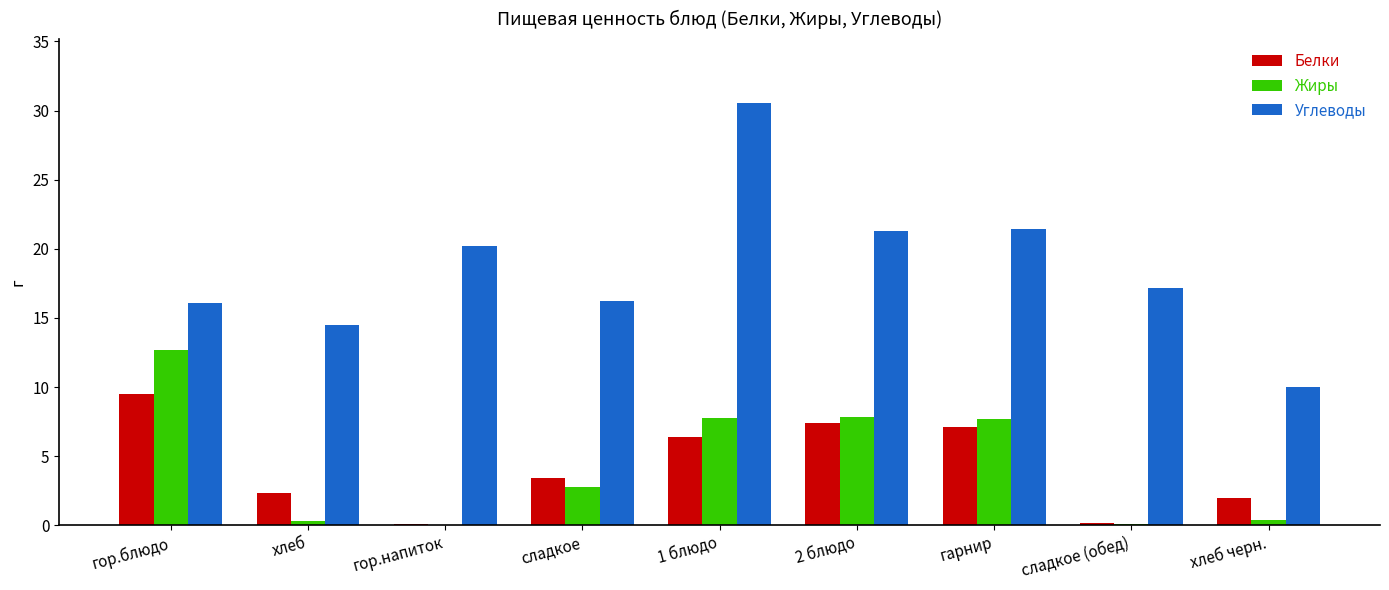

What is the approximate value of Жиры at 2 блюдо?

7.8